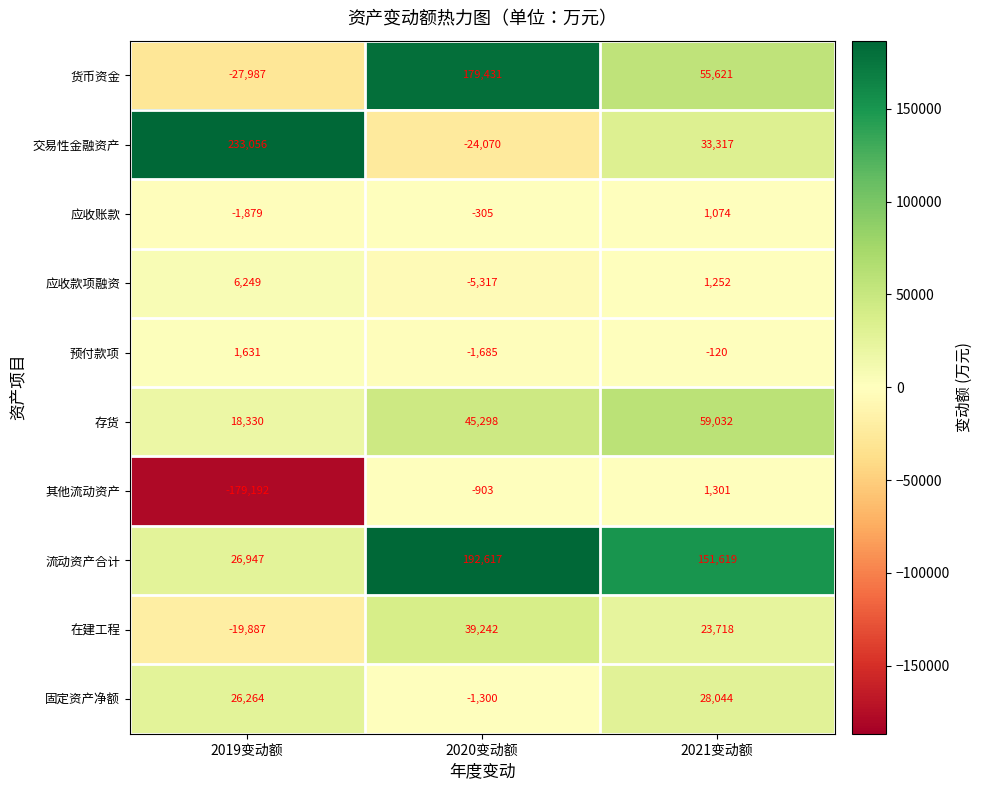

What is the difference between the maximum and minimum values in the 存货 series?

40702